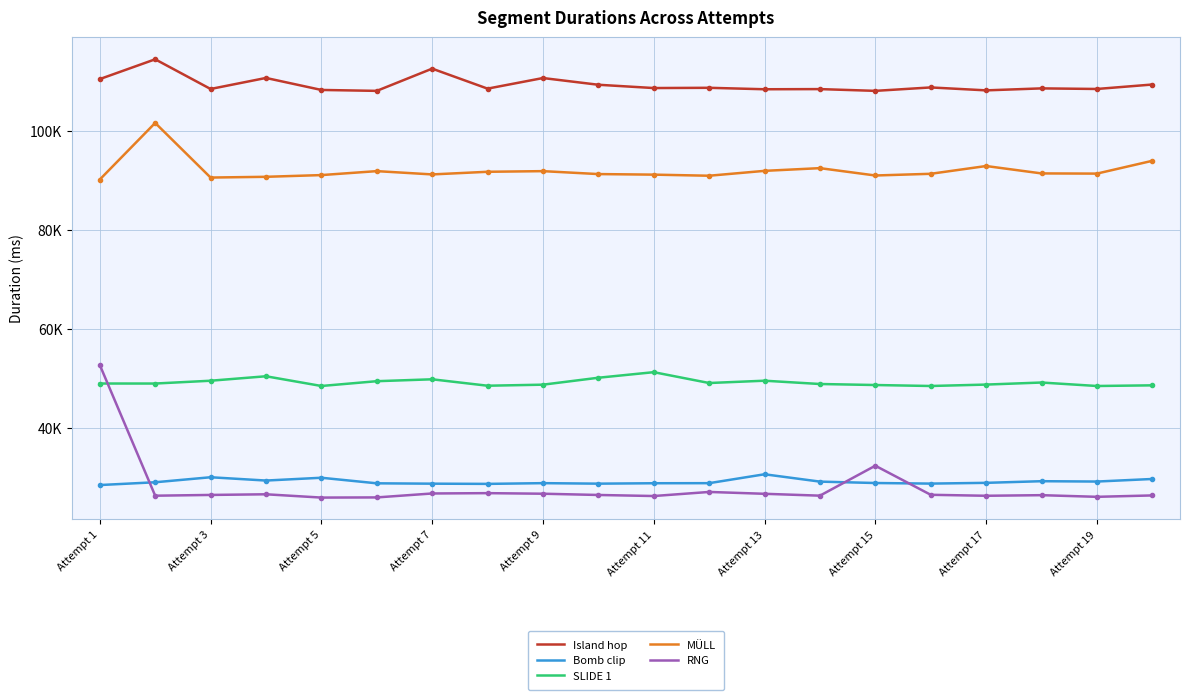

What is the value of the SLIDE 1 point at the 12th from the left?

49018